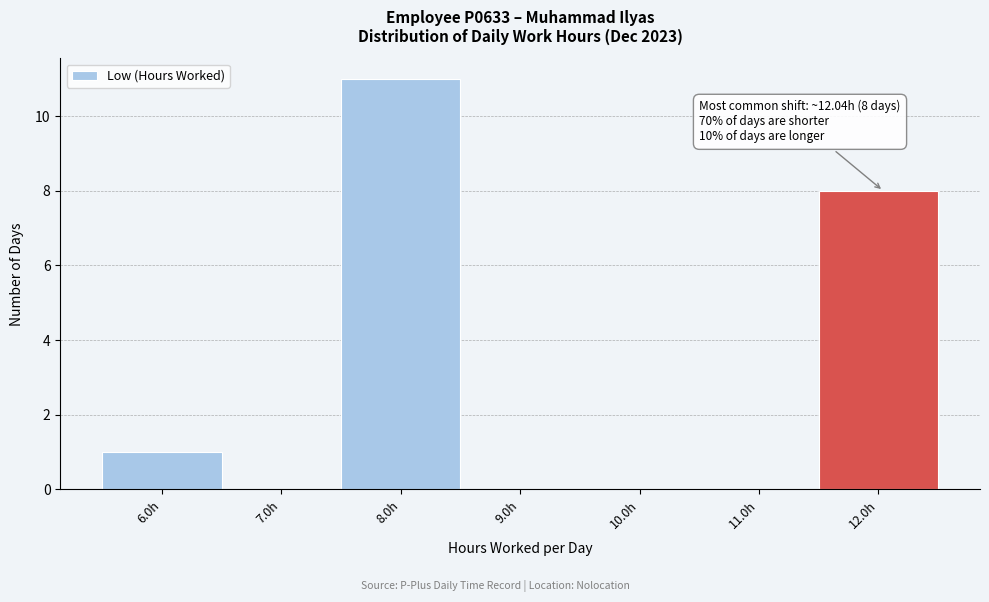

Which range on the x-axis has the tallest bar?

7.5 to 8.5